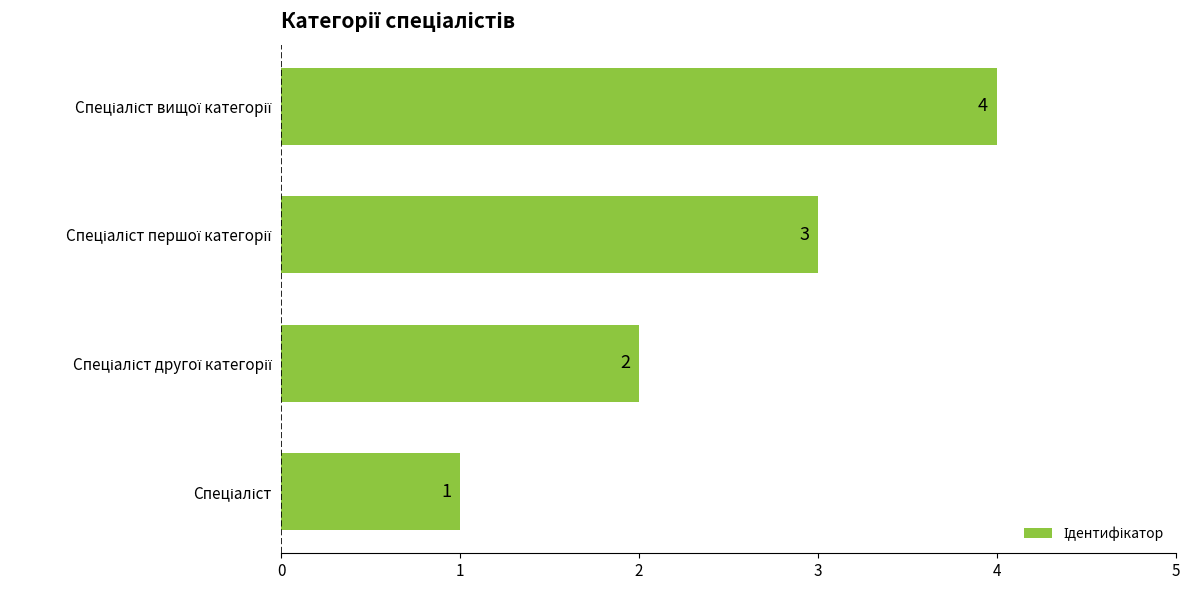

What is the maximum value shown in the chart?

4